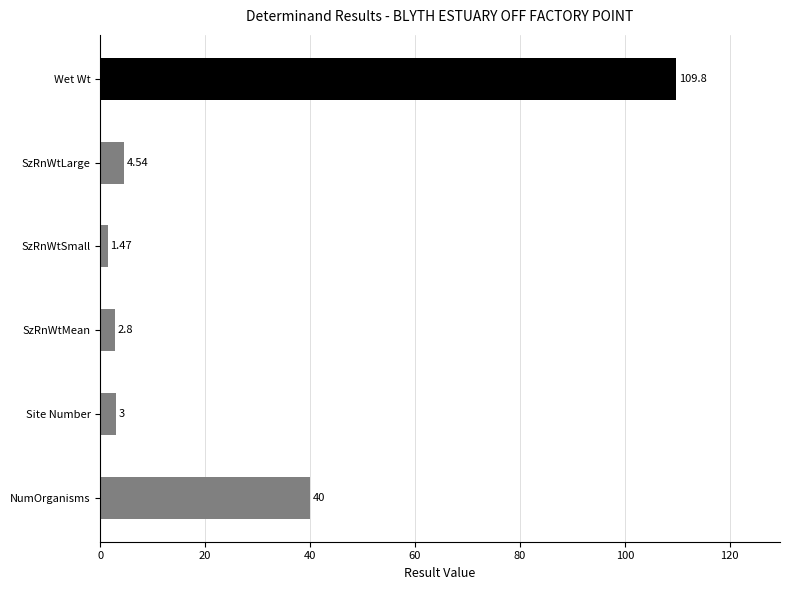

Which has a higher value, NumOrganisms or SzRnWtSmall?

NumOrganisms